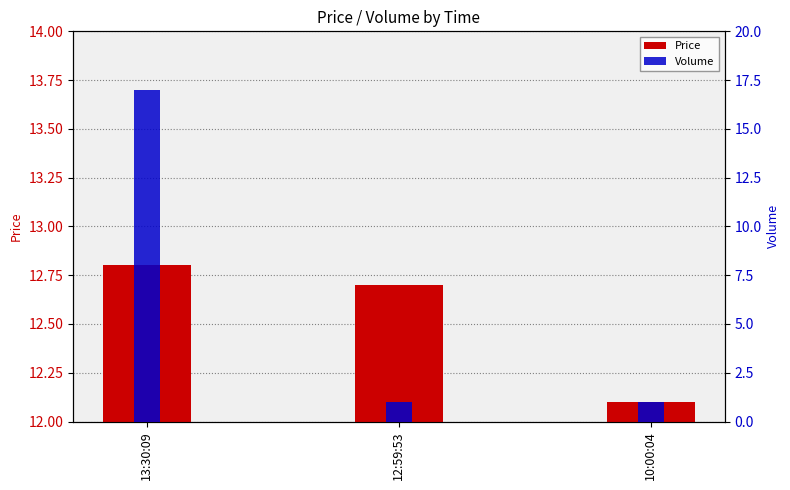

Rank the categories by Volume value from highest to lowest.

13:30:09, 12:59:53, 10:00:04